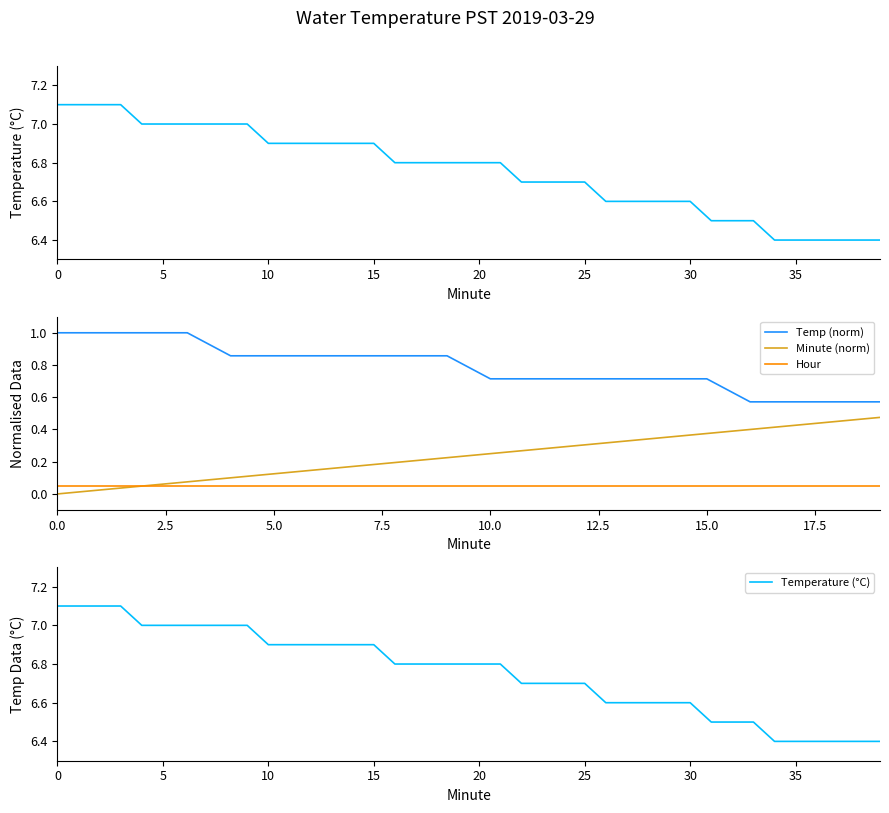

What is the maximum value for Temp (norm)?

1.0